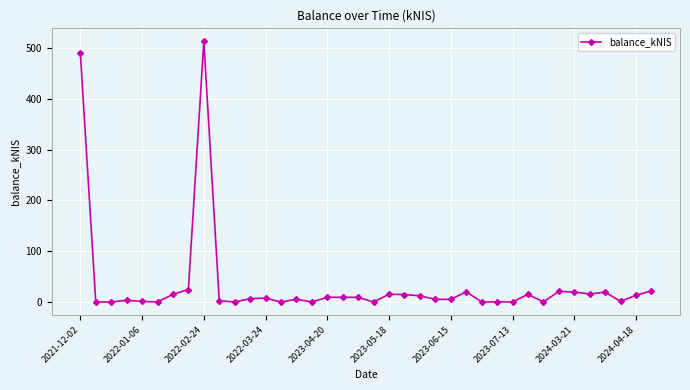

How many data points does each series have?

38